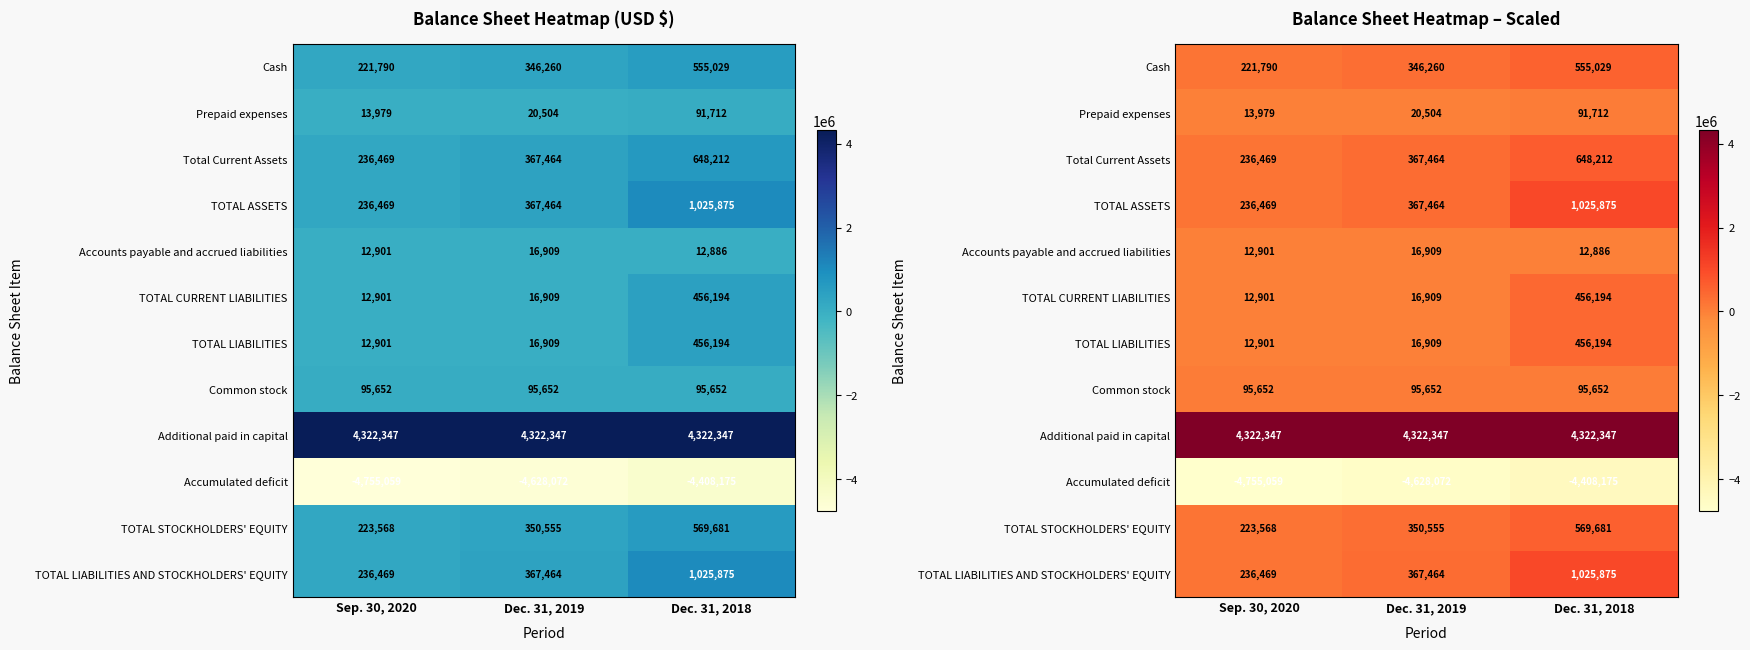

Rank the series by their maximum value, from highest to lowest.

Additional paid in capital, TOTAL ASSETS, TOTAL LIABILITIES AND STOCKHOLDERS' EQUITY, Total Current Assets, TOTAL STOCKHOLDERS' EQUITY, Cash, TOTAL CURRENT LIABILITIES, TOTAL LIABILITIES, Common stock, Prepaid expenses, Accounts payable and accrued liabilities, Accumulated deficit